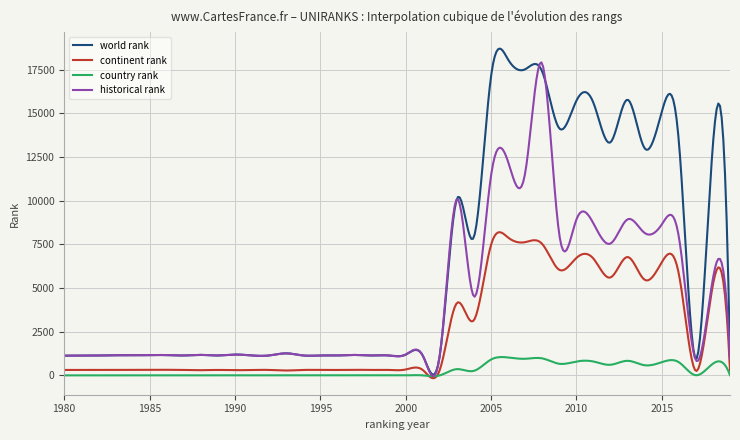

Which series has the largest total across all categories?

world rank